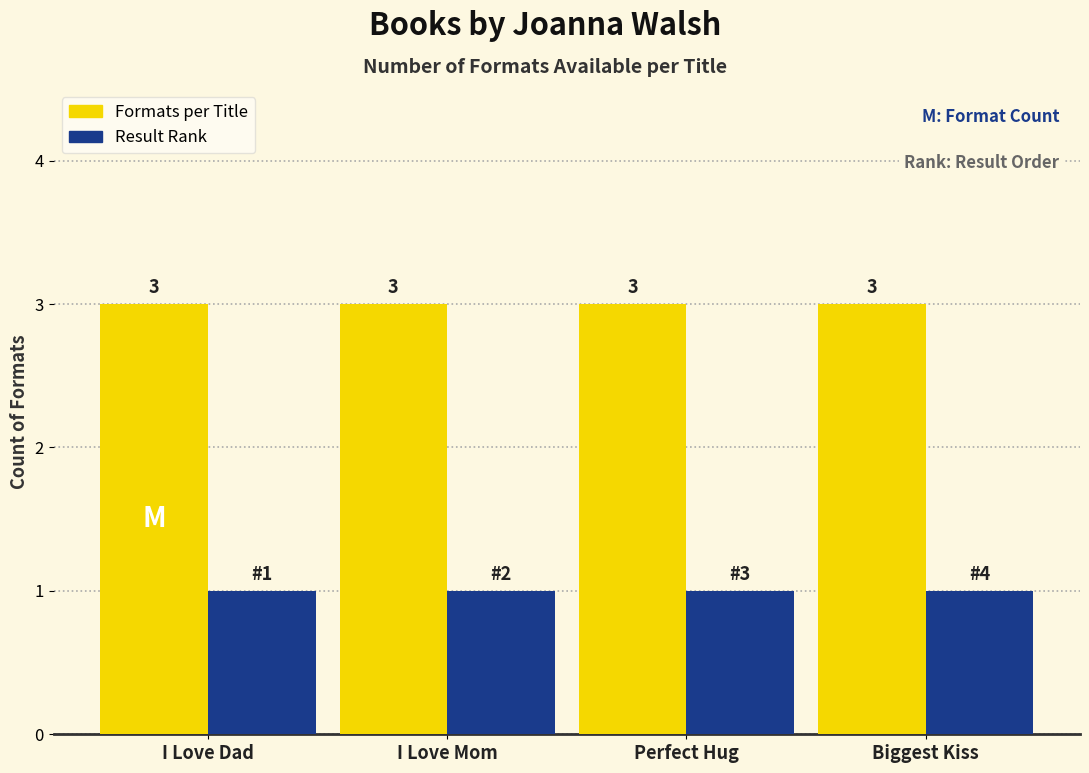

Reading right to left, what are all the values shown in this chart?

Formats per Title: Biggest Kiss=3	Perfect Hug=3	I Love Mom=3	I Love Dad=3
Result Rank: Biggest Kiss=1	Perfect Hug=1	I Love Mom=1	I Love Dad=1